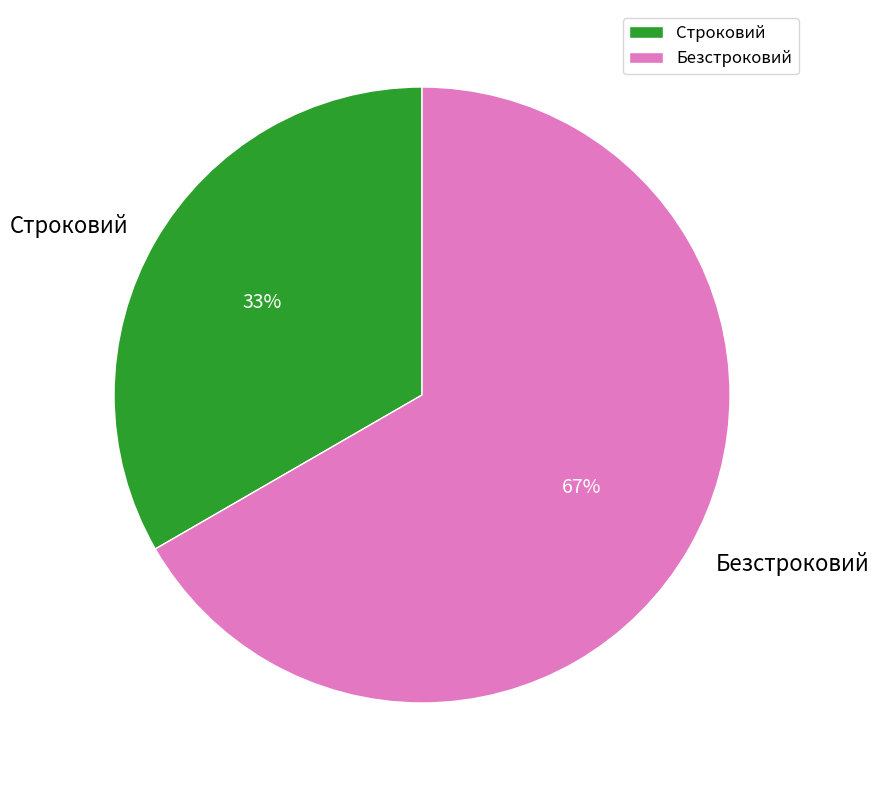

To the nearest percent, what is the combined percentage of Строковий and Безстроковий?

100%